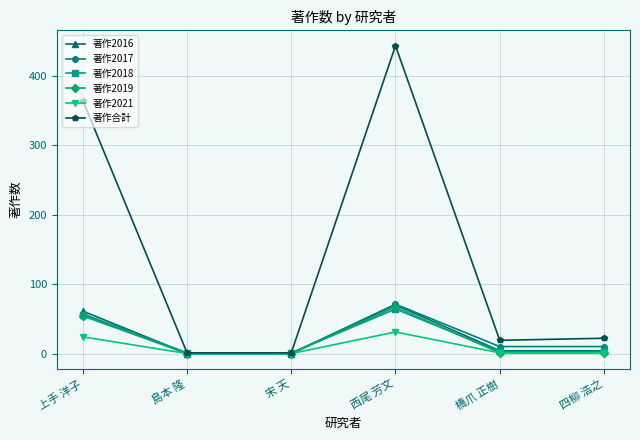

The 著作2018 series shows 19 at 上手 洋子. True or false?

False